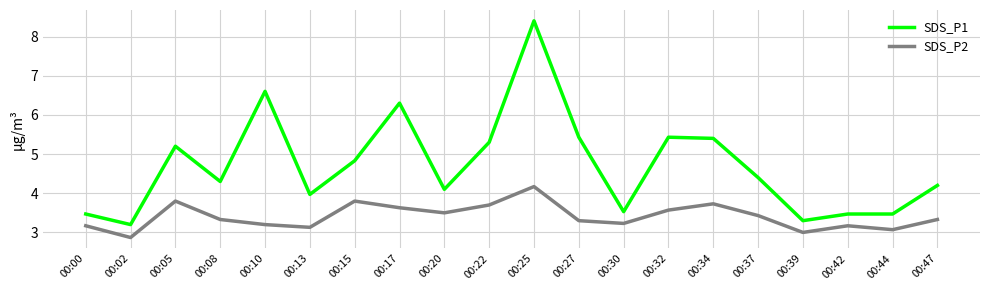

What is the approximate value of SDS_P2 at 00:44?

3.1